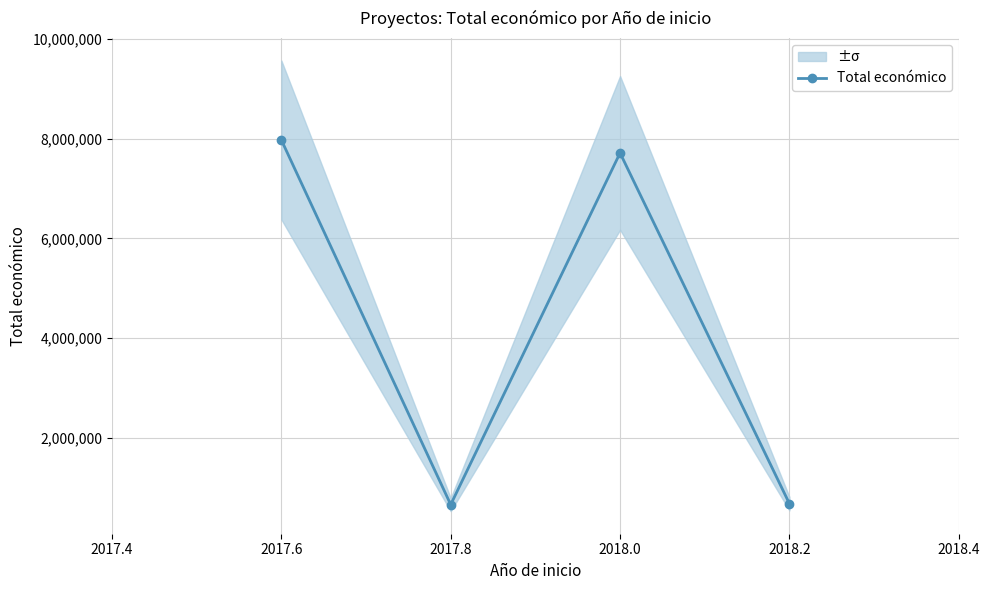

How many lines are shown in the chart?

1